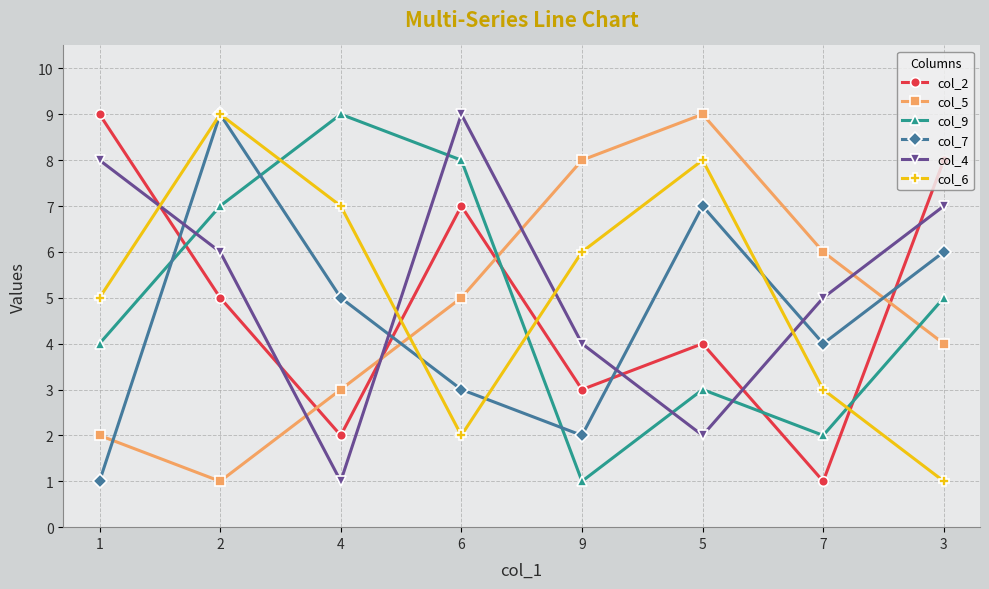

What is the maximum value shown in the chart?

9